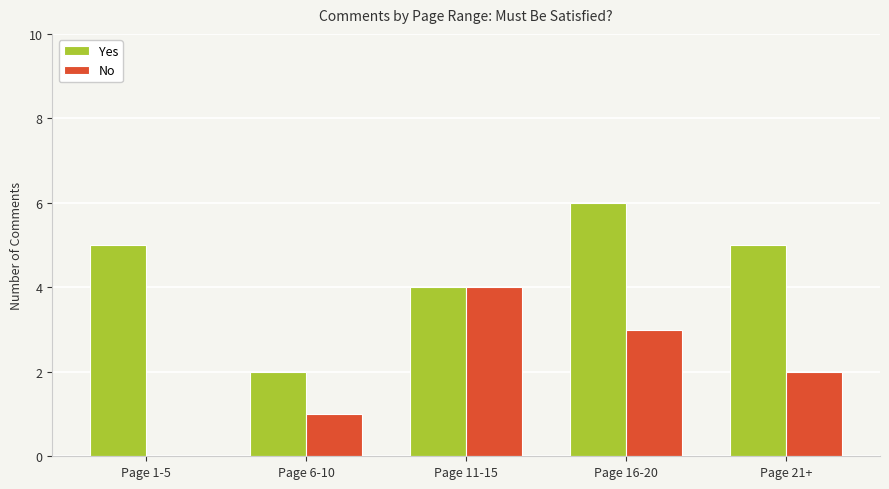

True or false: No has a value of 4 at Page 11-15.

True